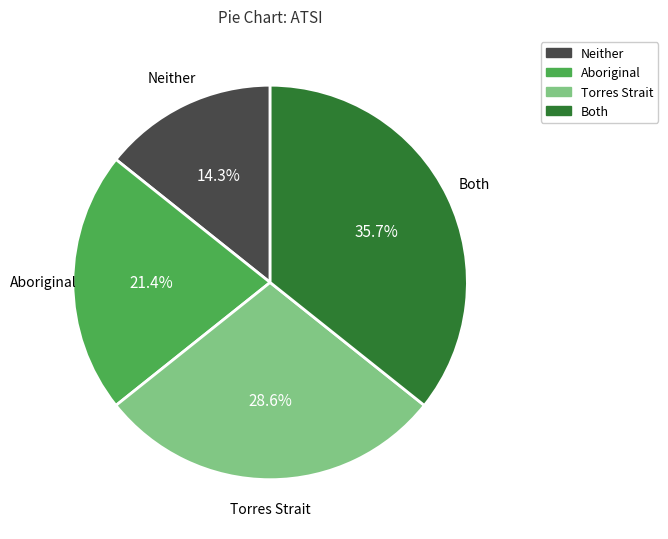

Which category has the smallest portion of the pie?

Neither